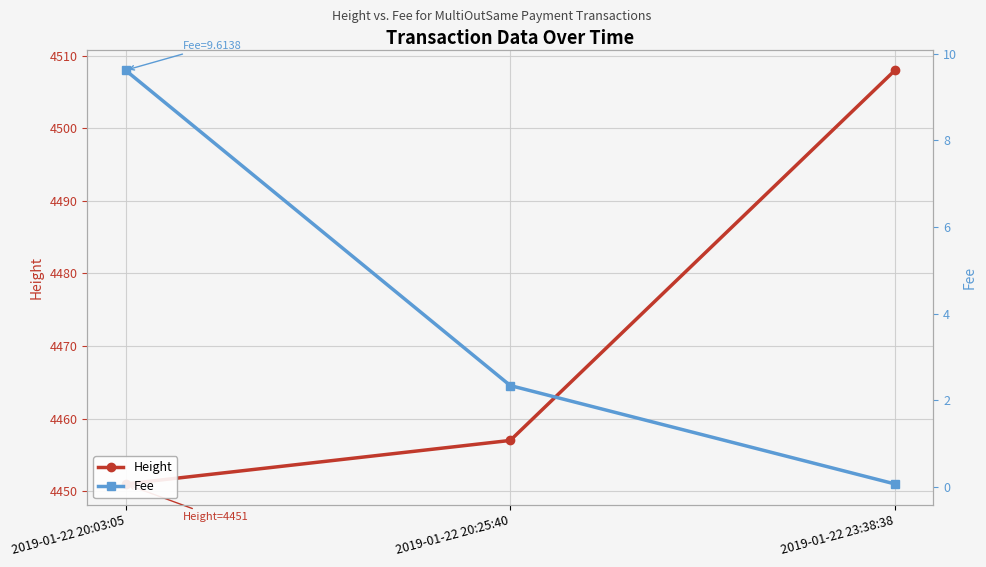

Does the chart display data point markers on the line(s)?

Yes